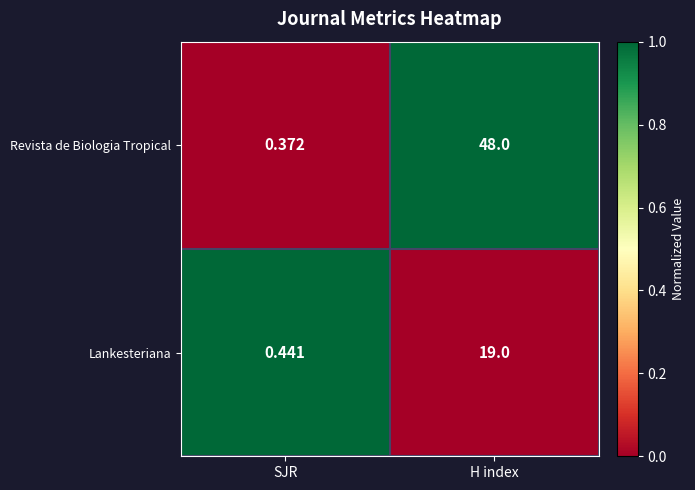

Which series has the widest spread of values?

Revista de Biologia Tropical